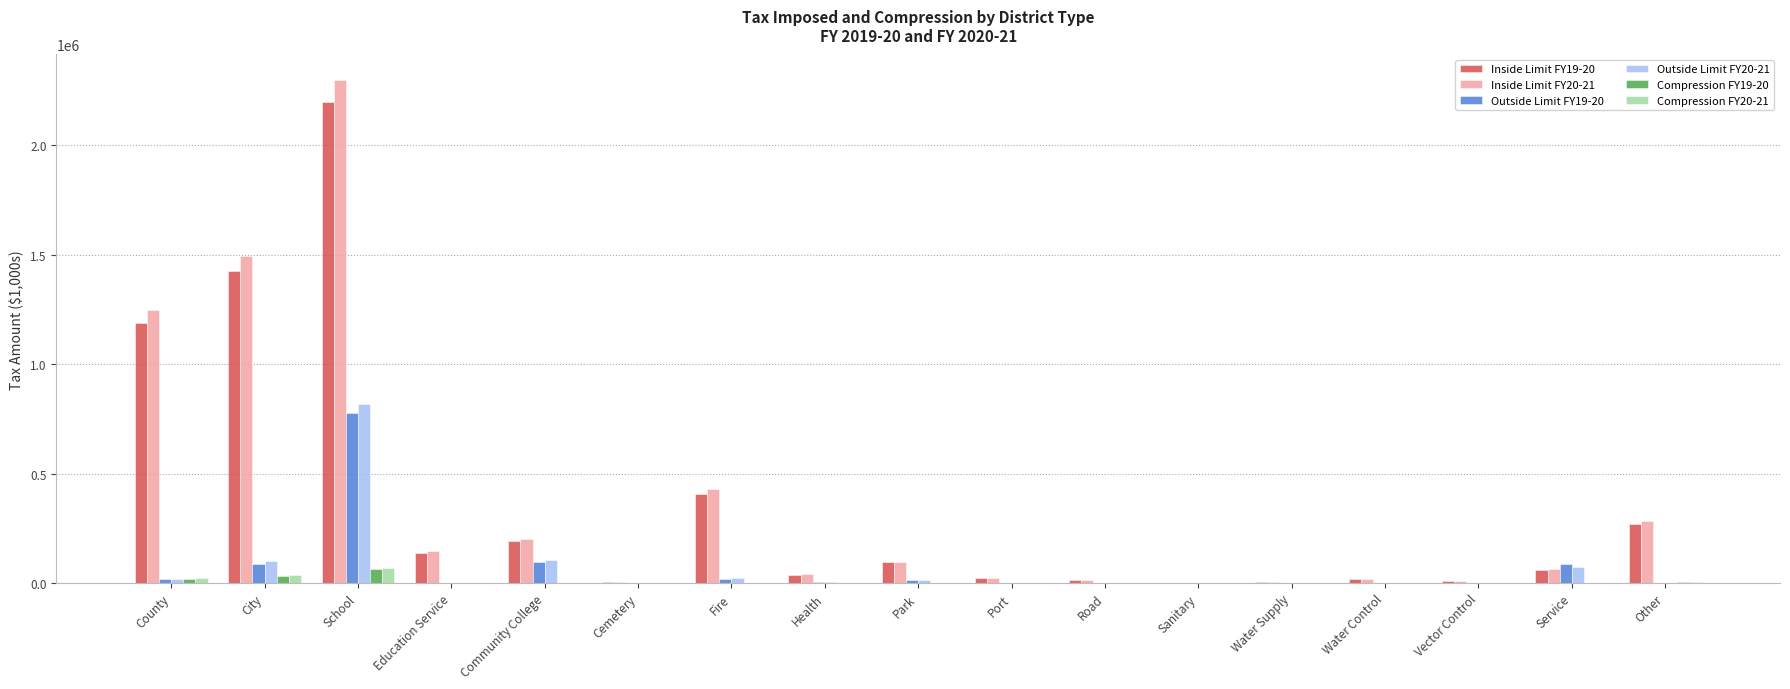

The value of Inside Limit FY20-21 at Other is 174771. True or false?

False